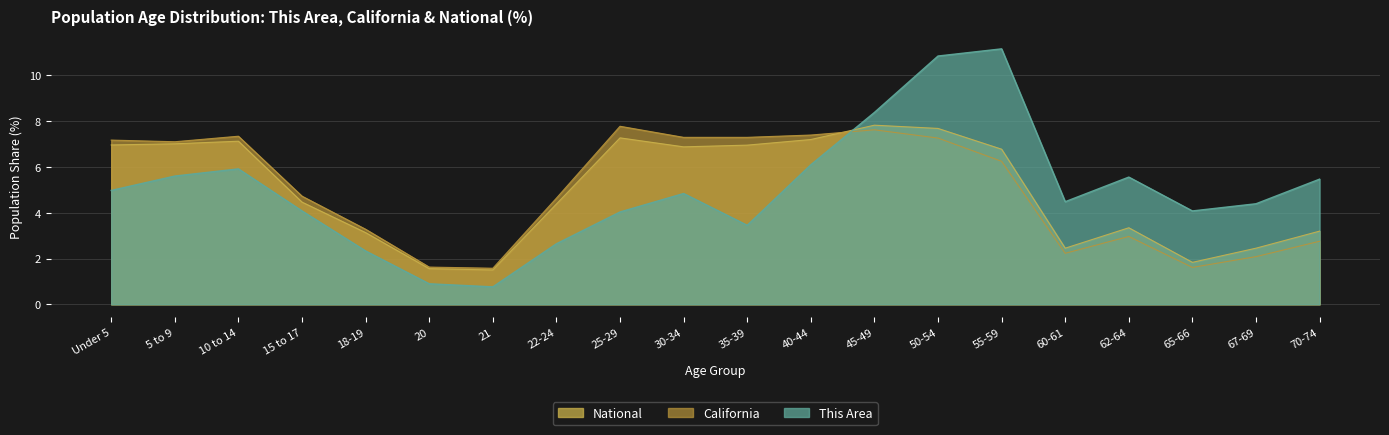

What is the spread (max minus min) of values at 25-29?

3.7